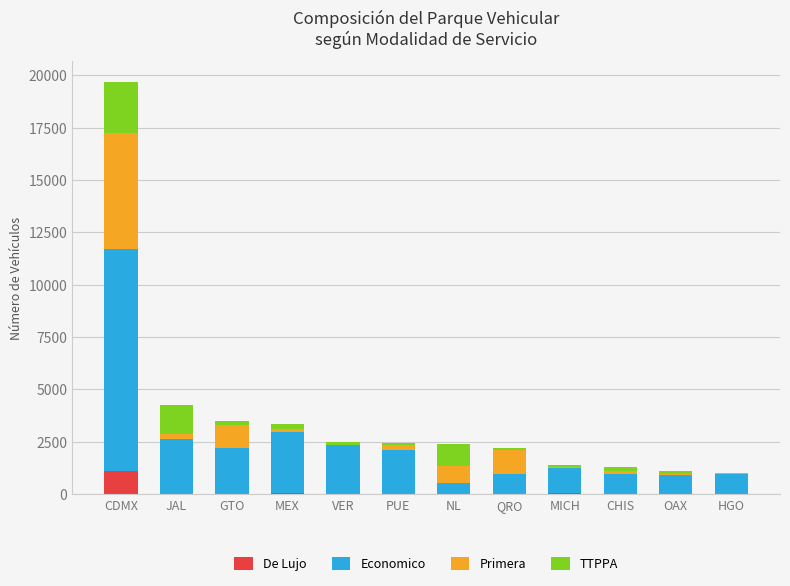

Which category has the highest value in the De Lujo series?

CDMX